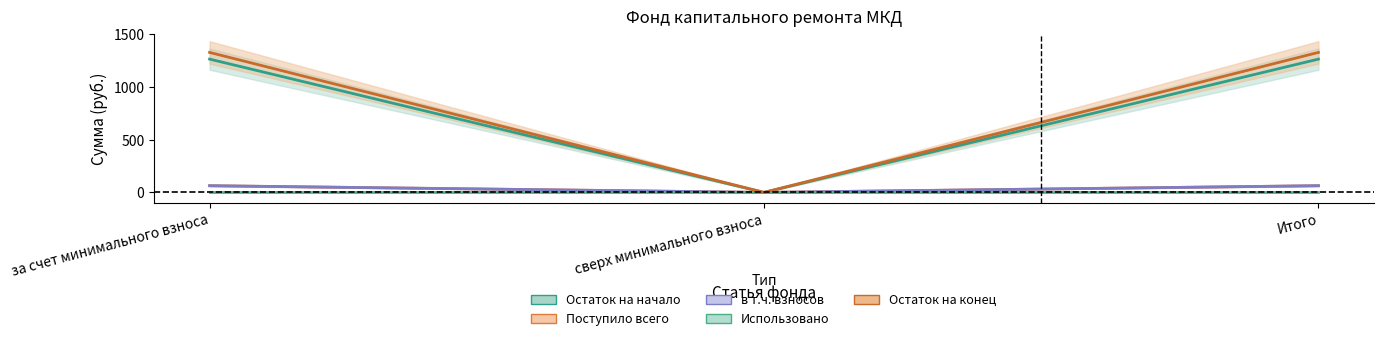

What is the total value across all series at за счет минимального взноса?

2712.2